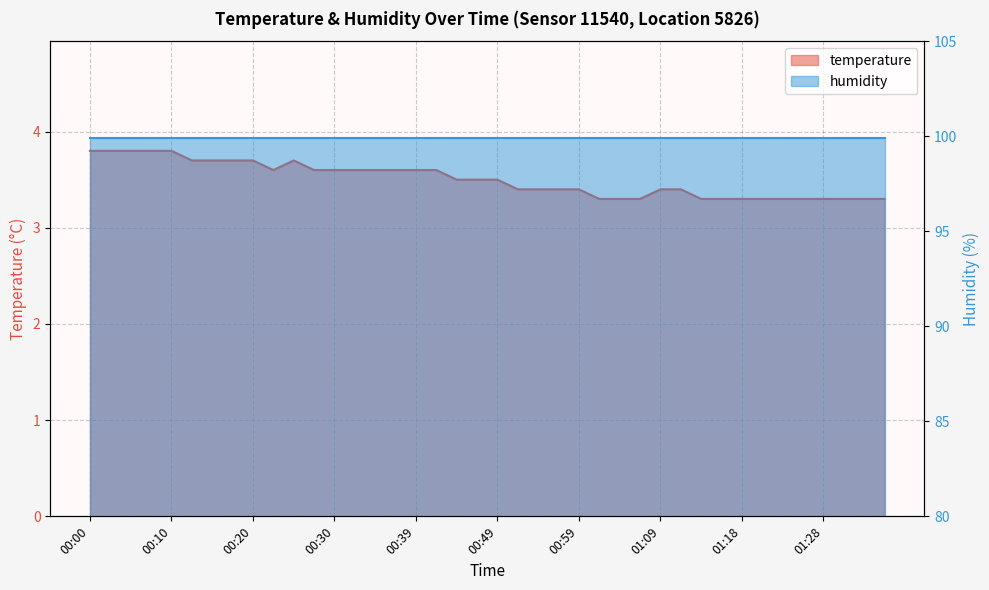

How many values are between 3 and 4?

40